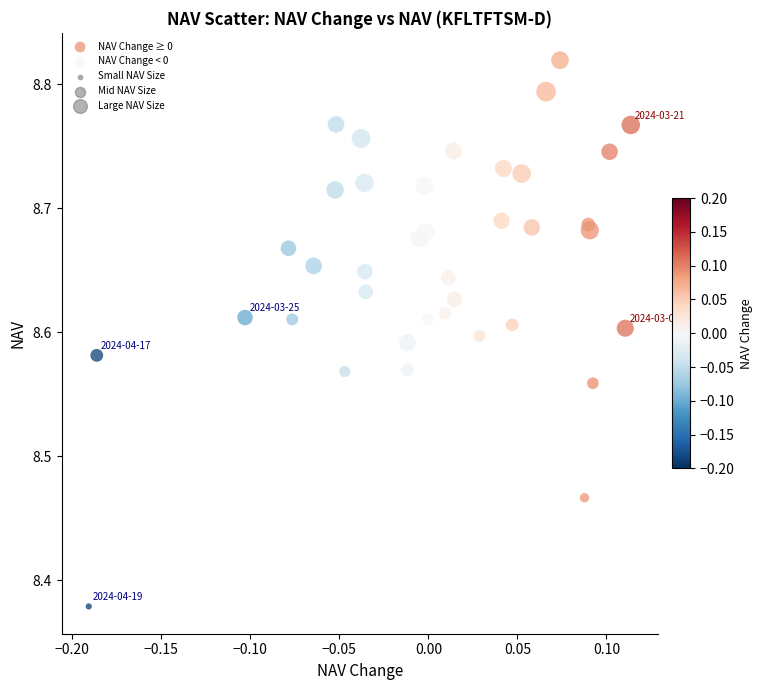

Which series reaches the maximum Y coordinate?

NAV Change ≥ 0